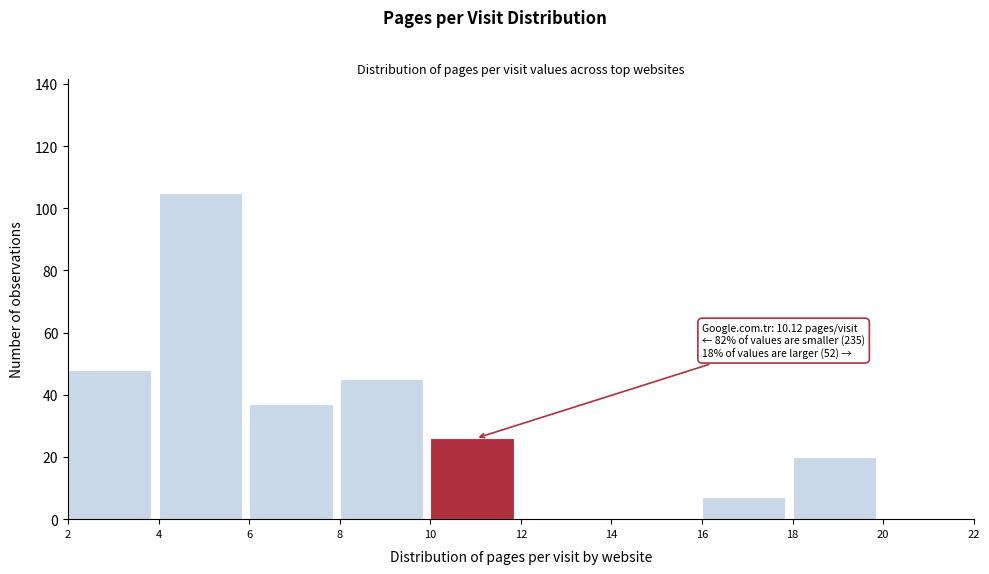

Which range on the x-axis has the tallest bar?

4 to 6